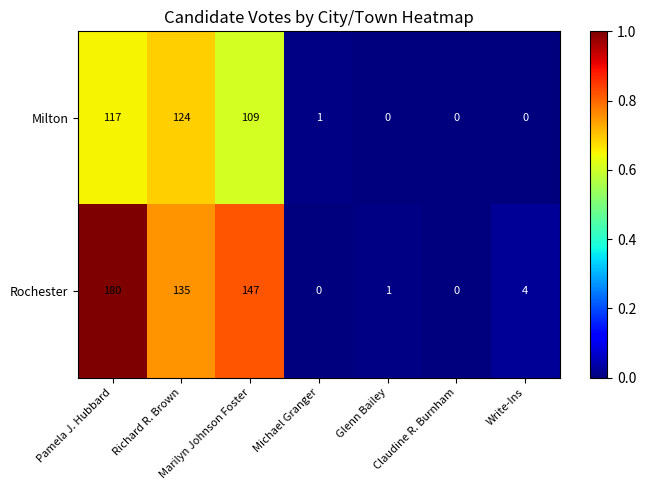

What is the total value across all series at Marilyn Johnson Foster?

256